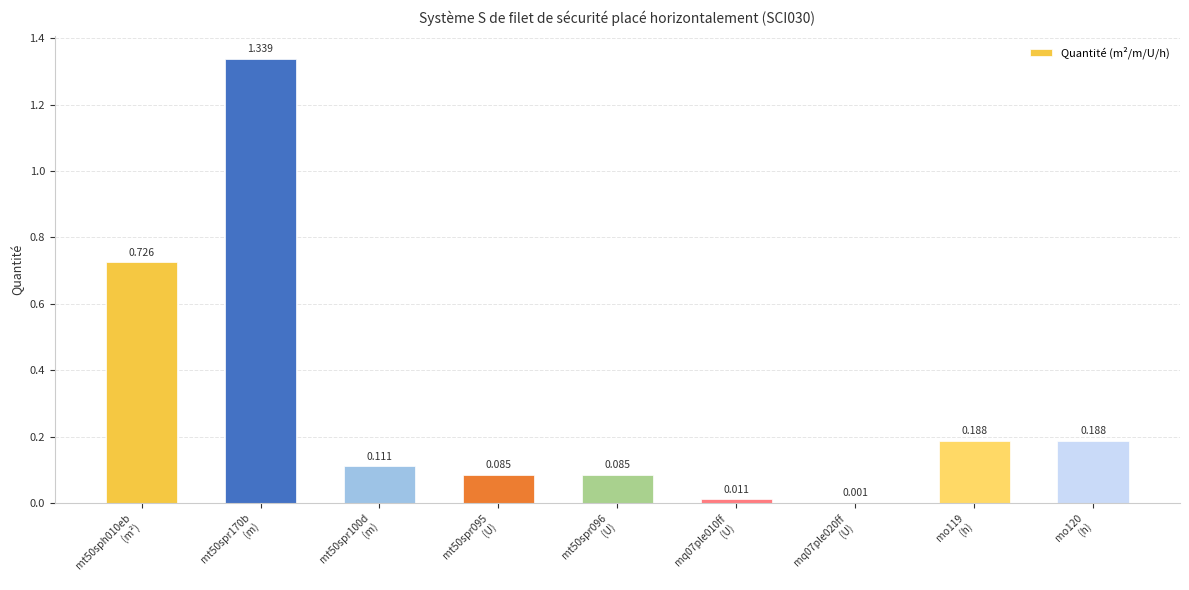

What is the average value?

0.3